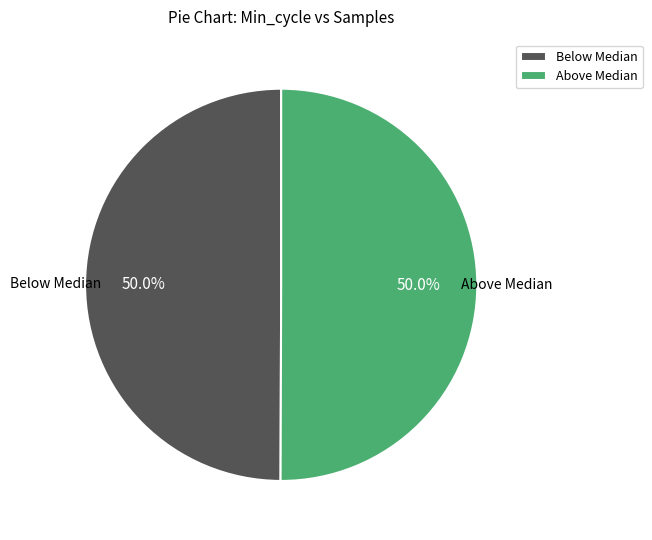

Approximately how many times larger is the value at Above Median compared to Below Median?

1.0